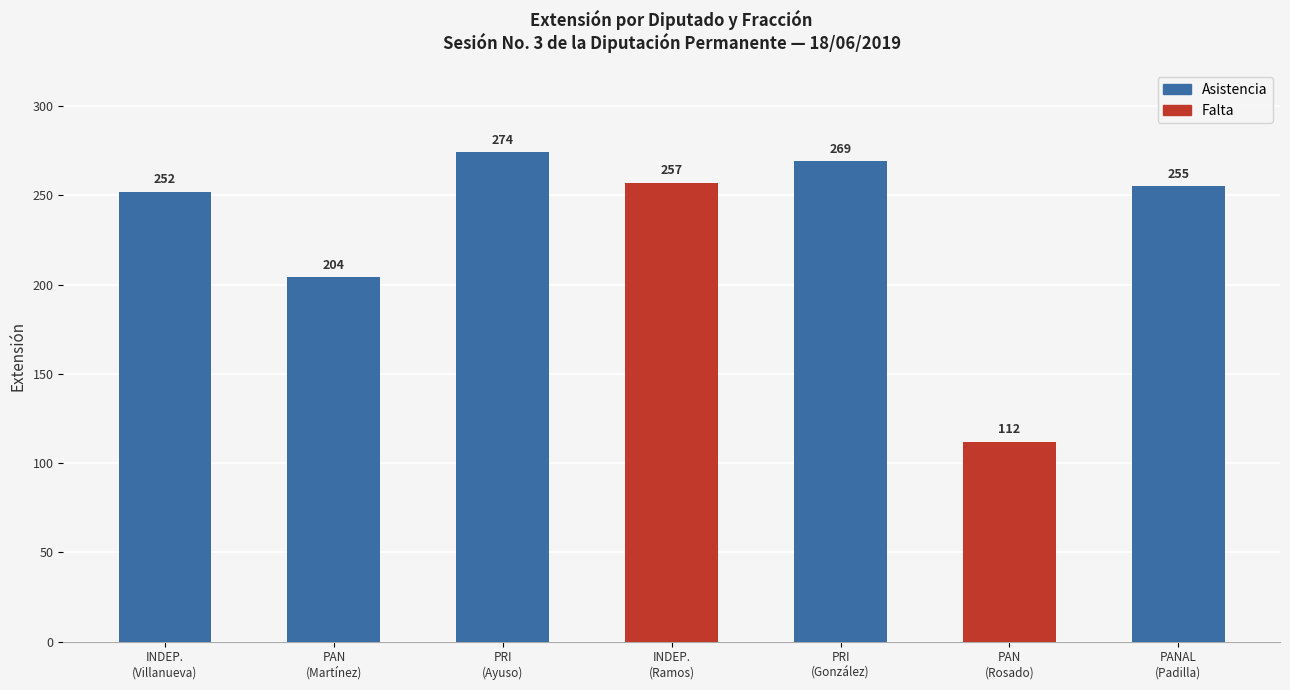

Reading left to right, extract all data points from this chart.

252	204	274	257	269	112	255